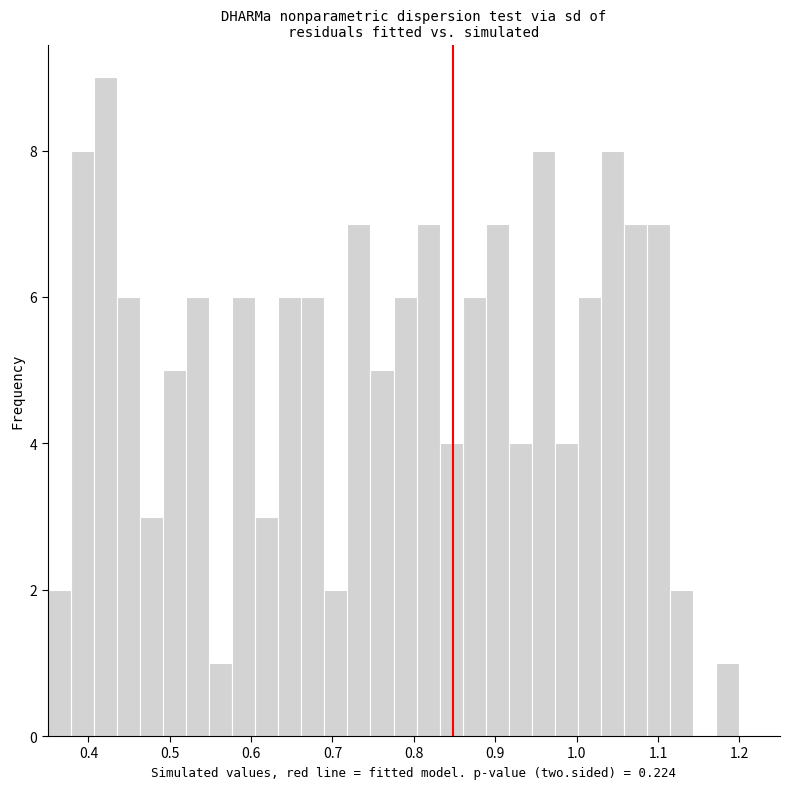

Around what value on the x-axis is the tallest bar? Give the approximate position of its centre, as read against the axis.

0.42